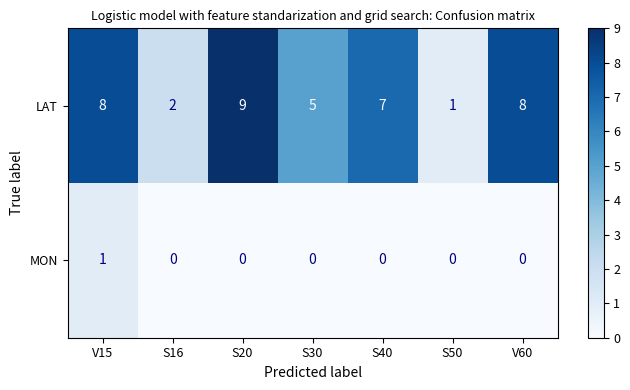

Count the number of categories in the chart.

7